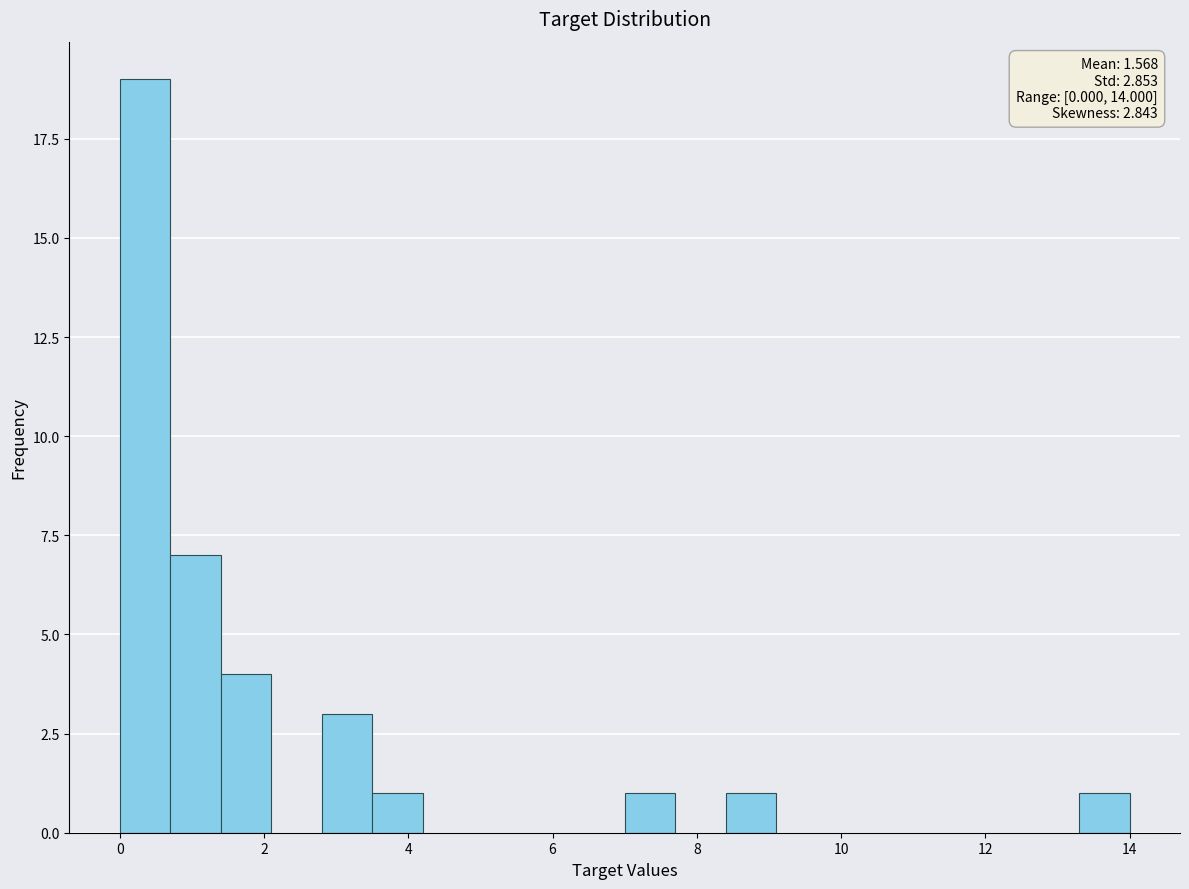

Read against the x-axis, roughly where is the centre of the tallest bar?

0.4